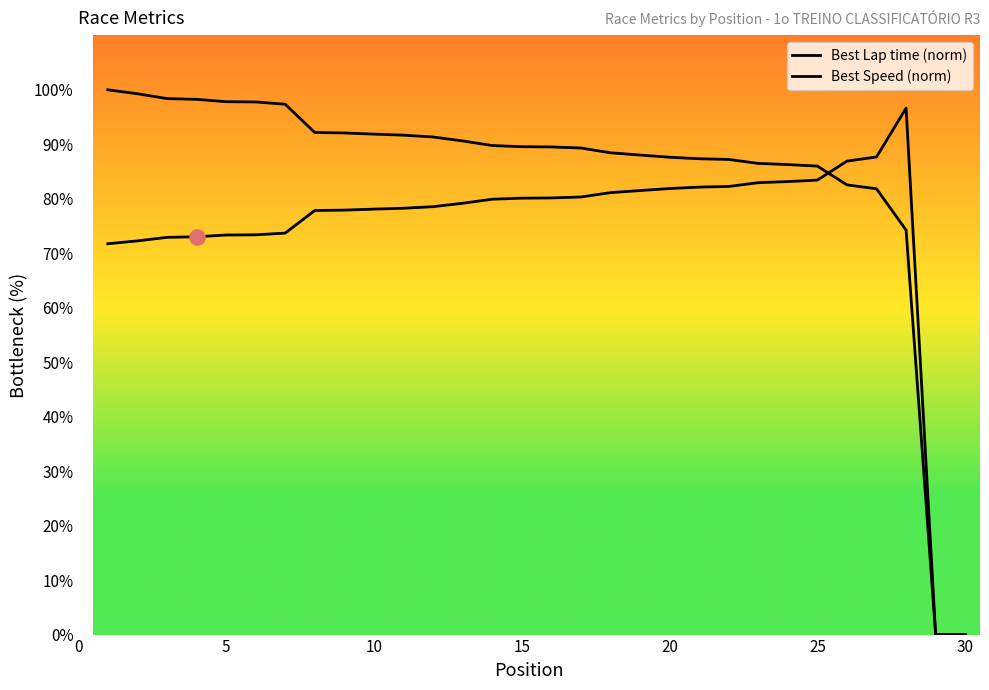

What are all the series names shown in the legend?

Best Lap time (norm), Best Speed (norm)